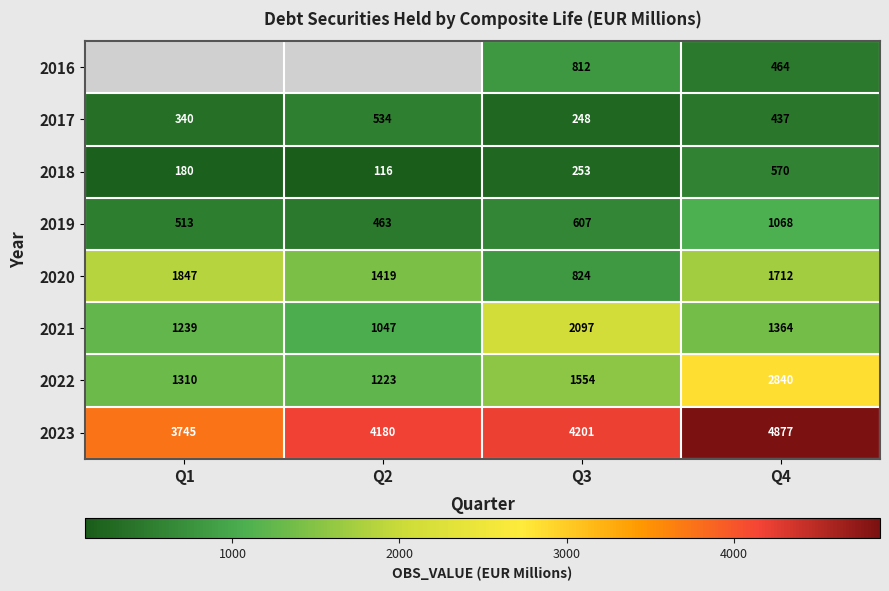

Is the value of 2021 at Q2 greater than the value of 2019 at Q2?

Yes